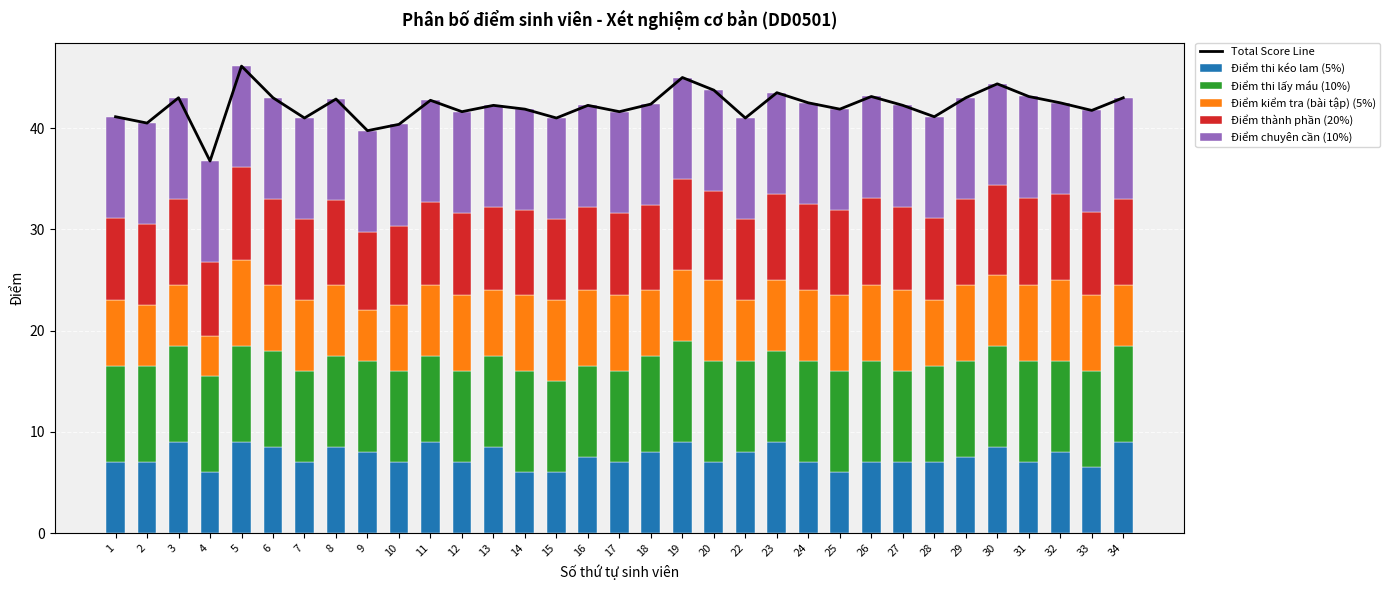

Which category has the lowest value in the Điểm thi kéo lam (5%) series?

4